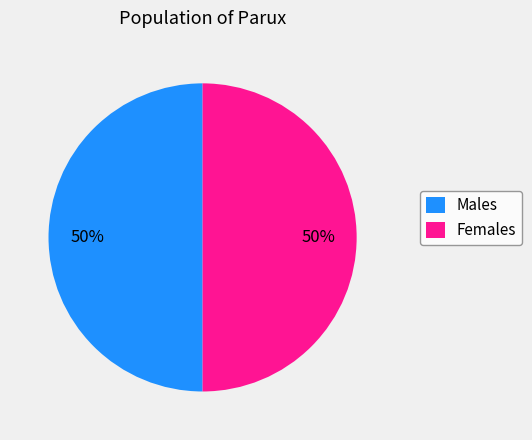

To the nearest percent, what percentage of the pie is Females?

50%